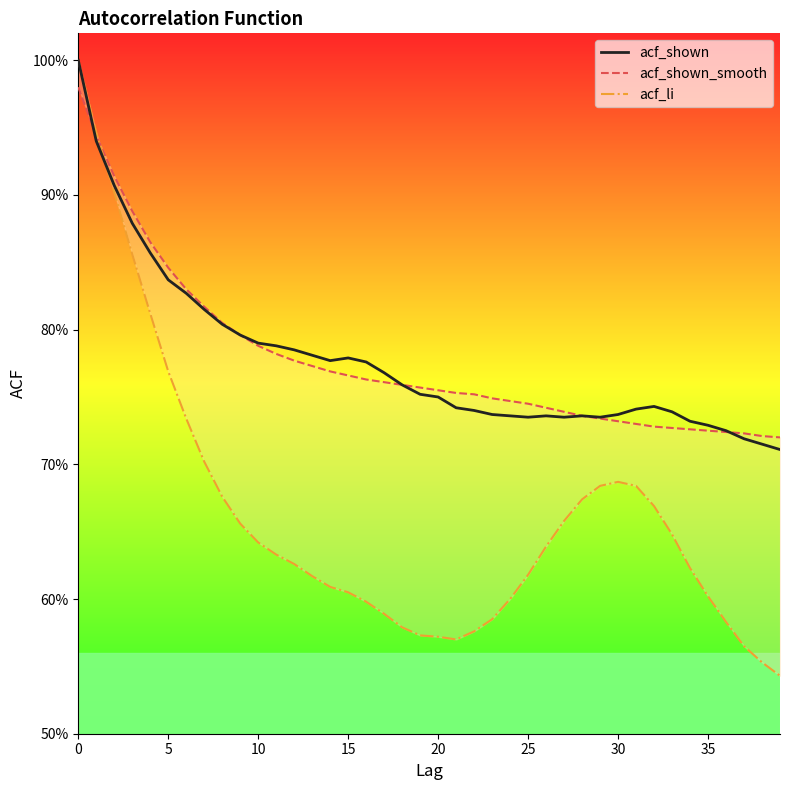

True or false: acf_shown has more than 0 points higher than both neighbors.

True